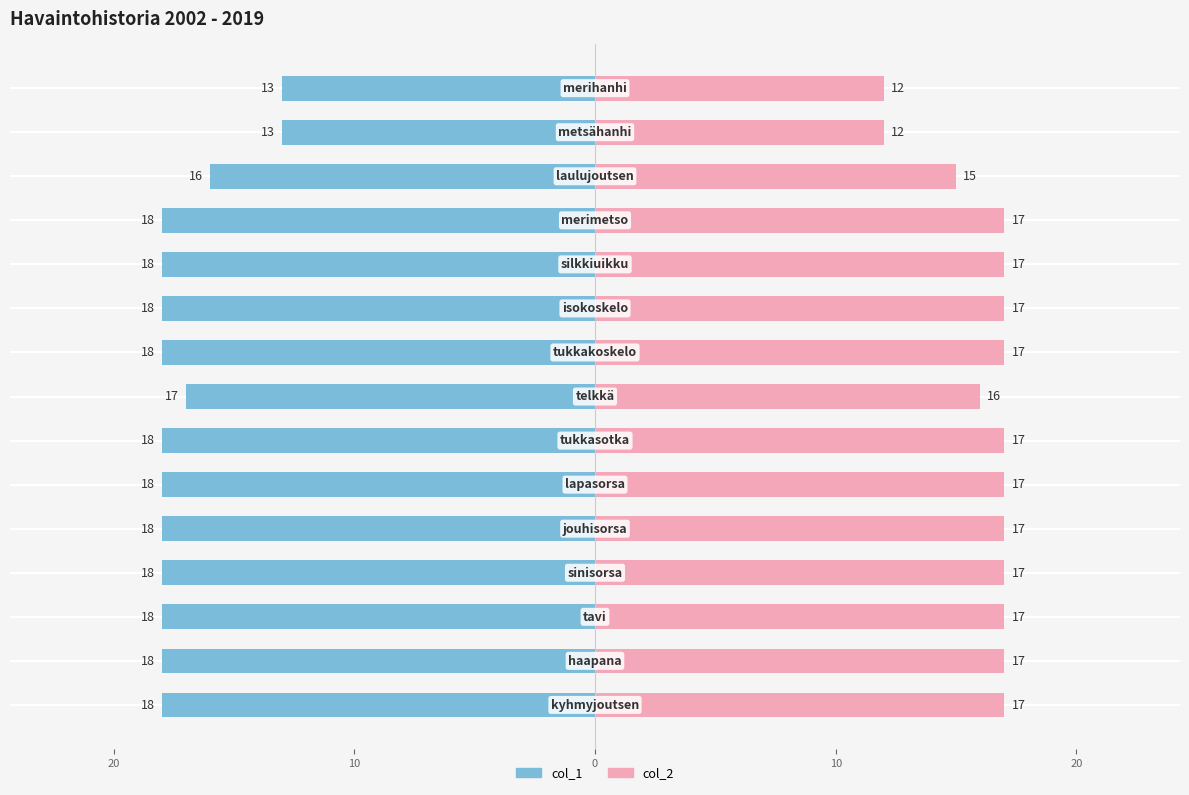

How many series are shown in this chart?

2